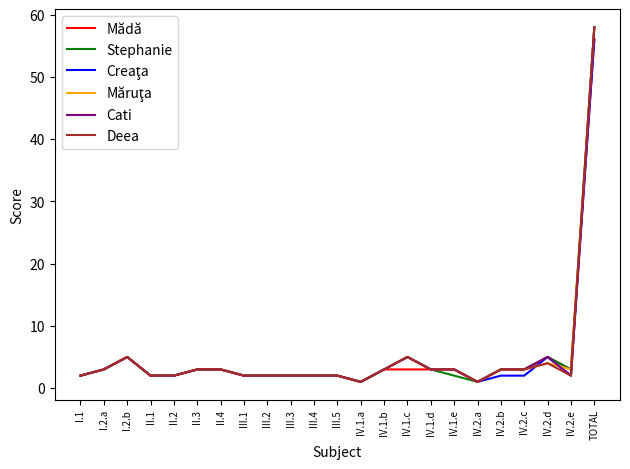

Is it true that Deea equals 3 at IV.2.b?

True